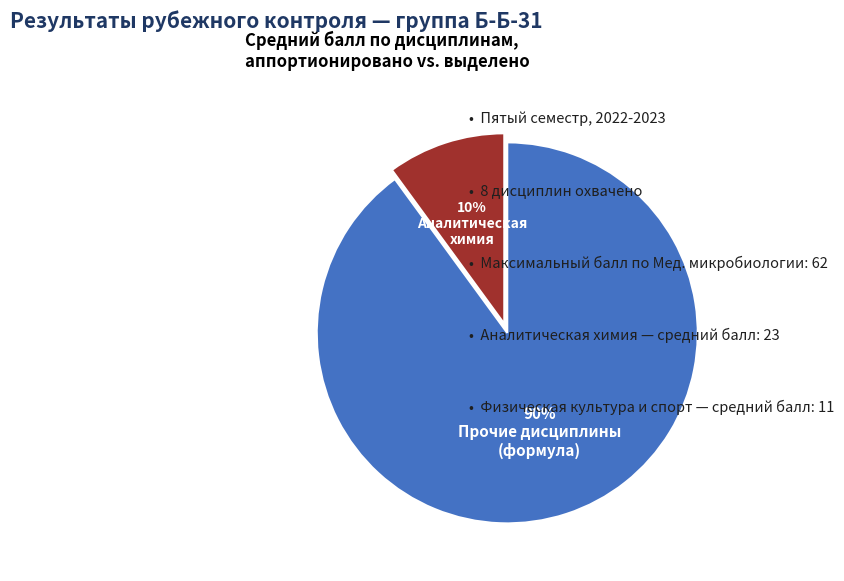

Is there any slice that represents more than half of the pie?

Yes